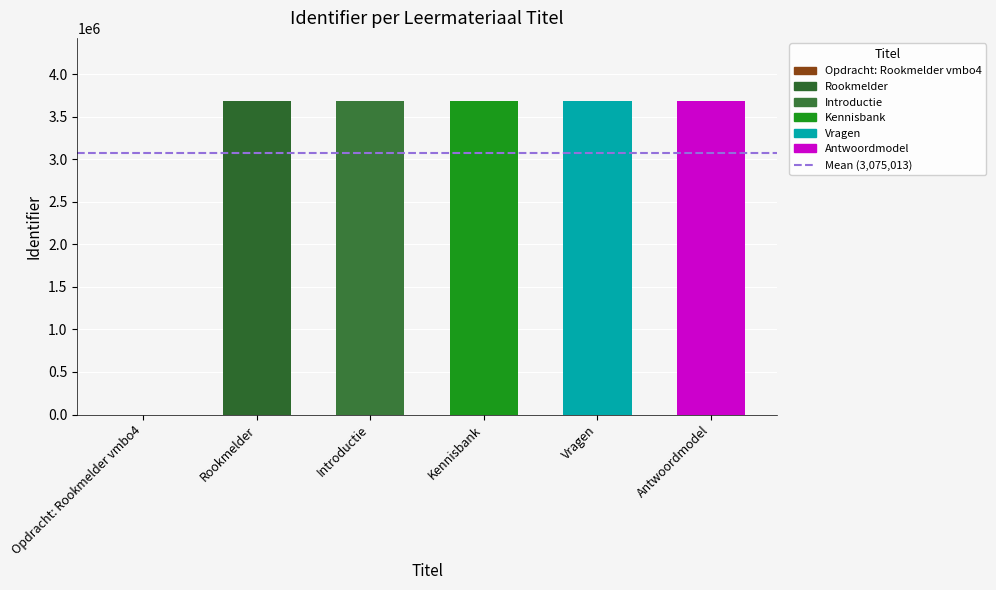

What is the difference between the values at Kennisbank and Introductie?

2